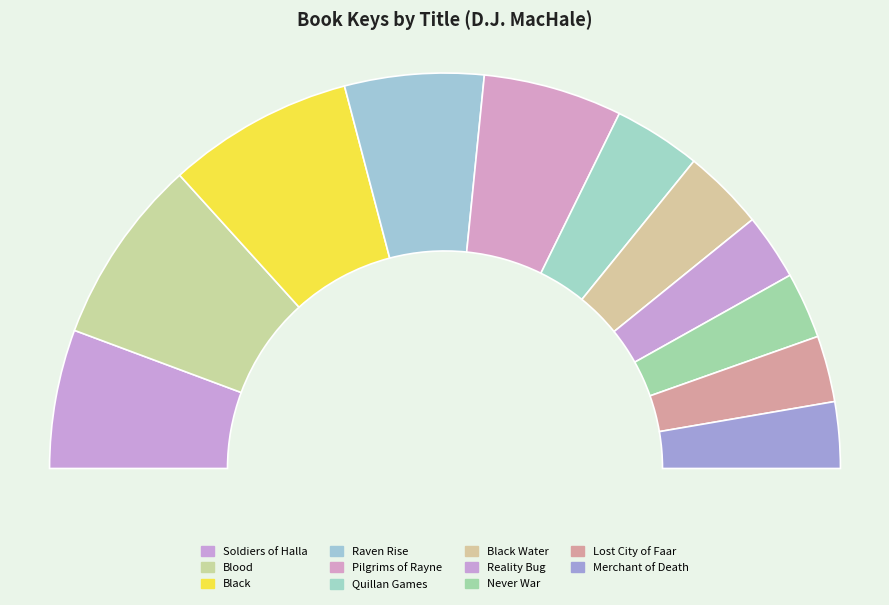

What percentage is NOT represented by Black?

84.8%